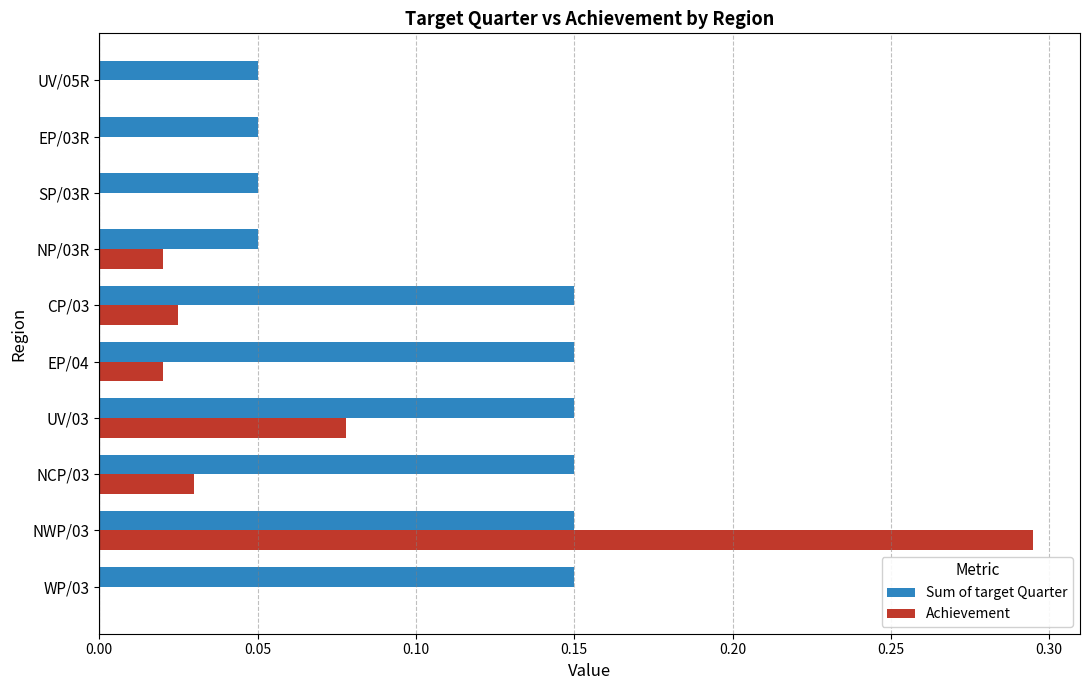

Which label corresponds to the largest value in the chart?

NWP/03